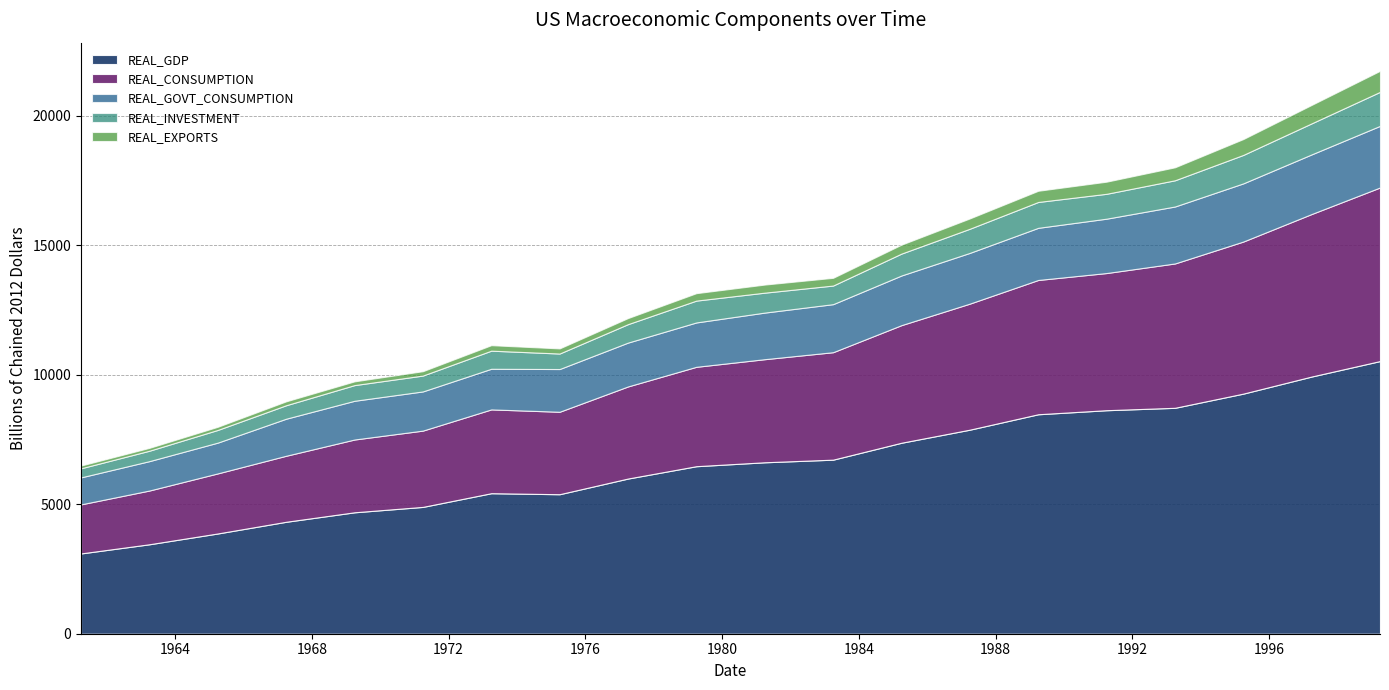

True or false: REAL_GDP has more than 2 points higher than both neighbors.

False